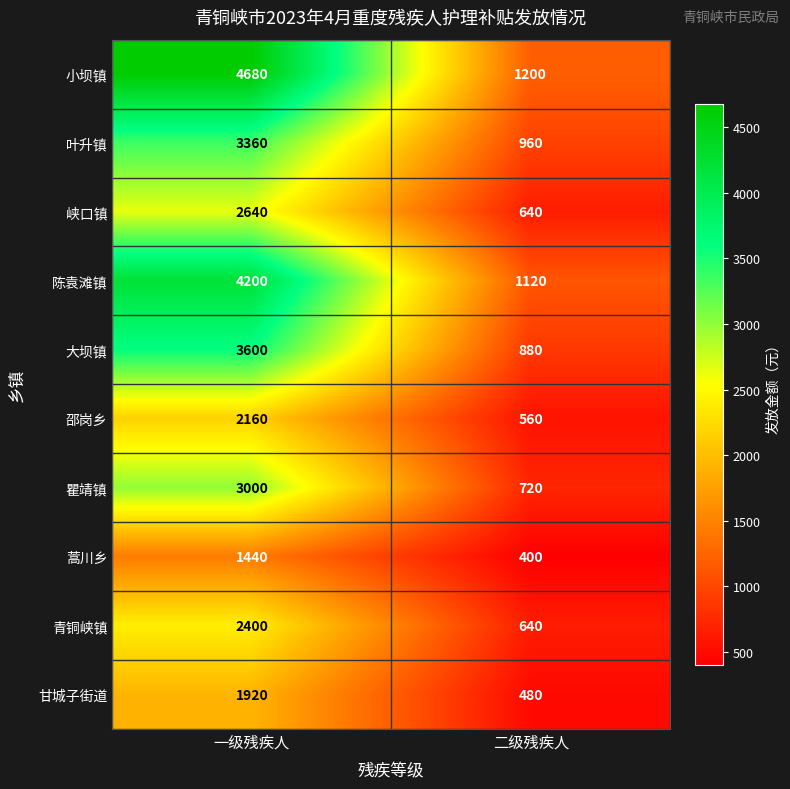

What is the sum of all 陈袁滩镇 values?

5320